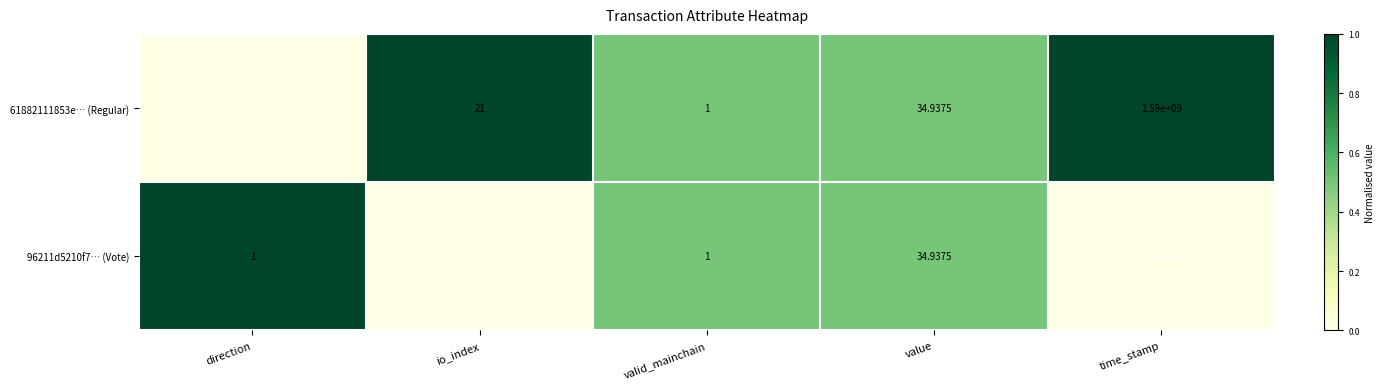

At which label is 61882111853e… (Regular) closest to 794999999?

value